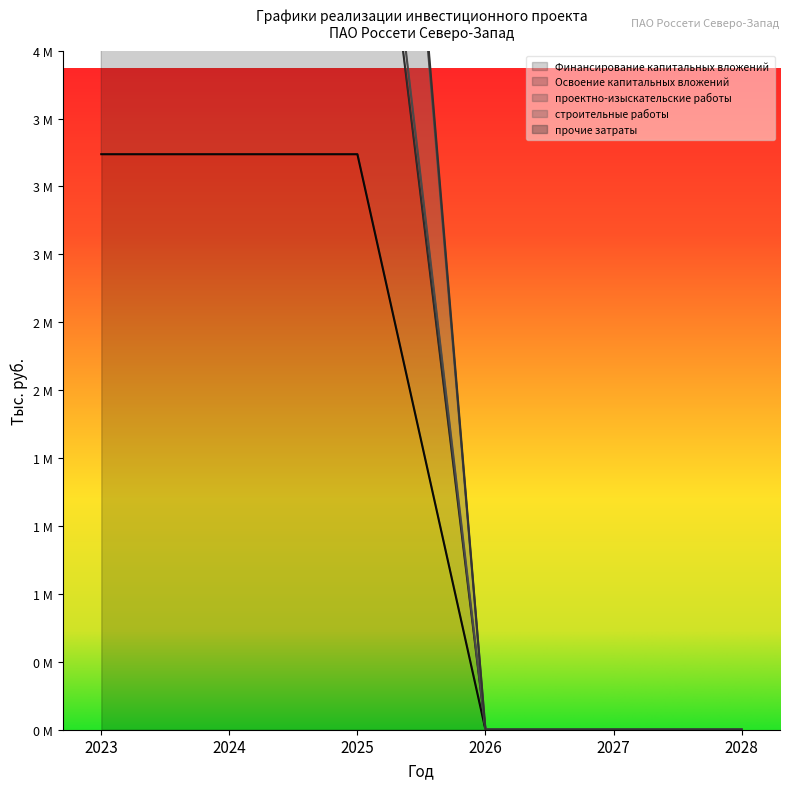

Count the number of categories in the chart.

6